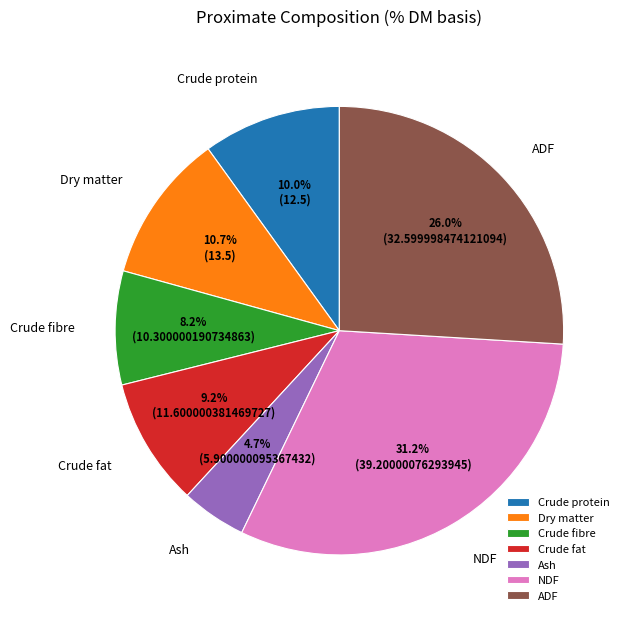

What percentage is NOT represented by ADF?

74.0%